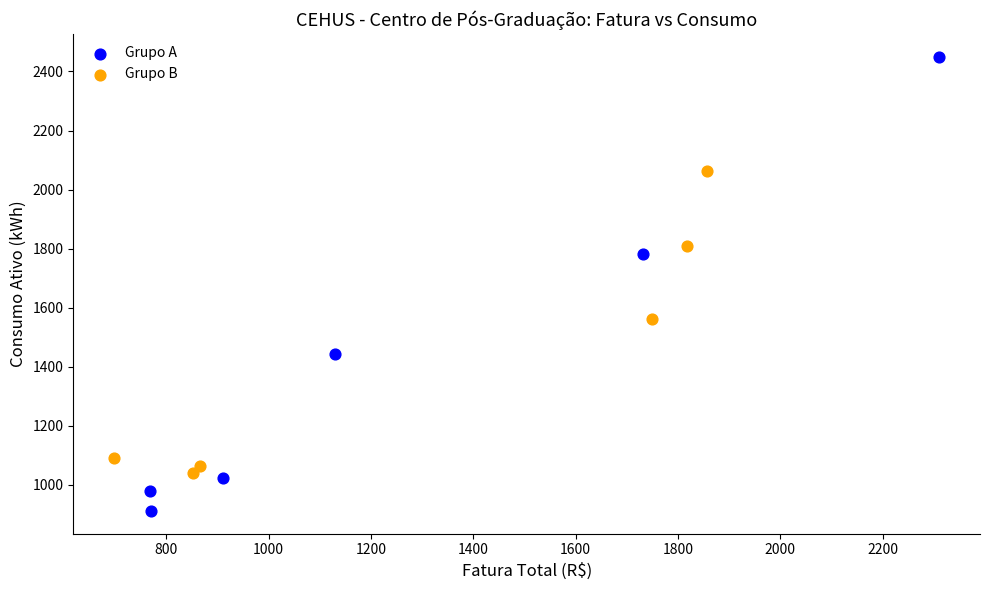

Which series contains the lowest Y value?

Grupo A